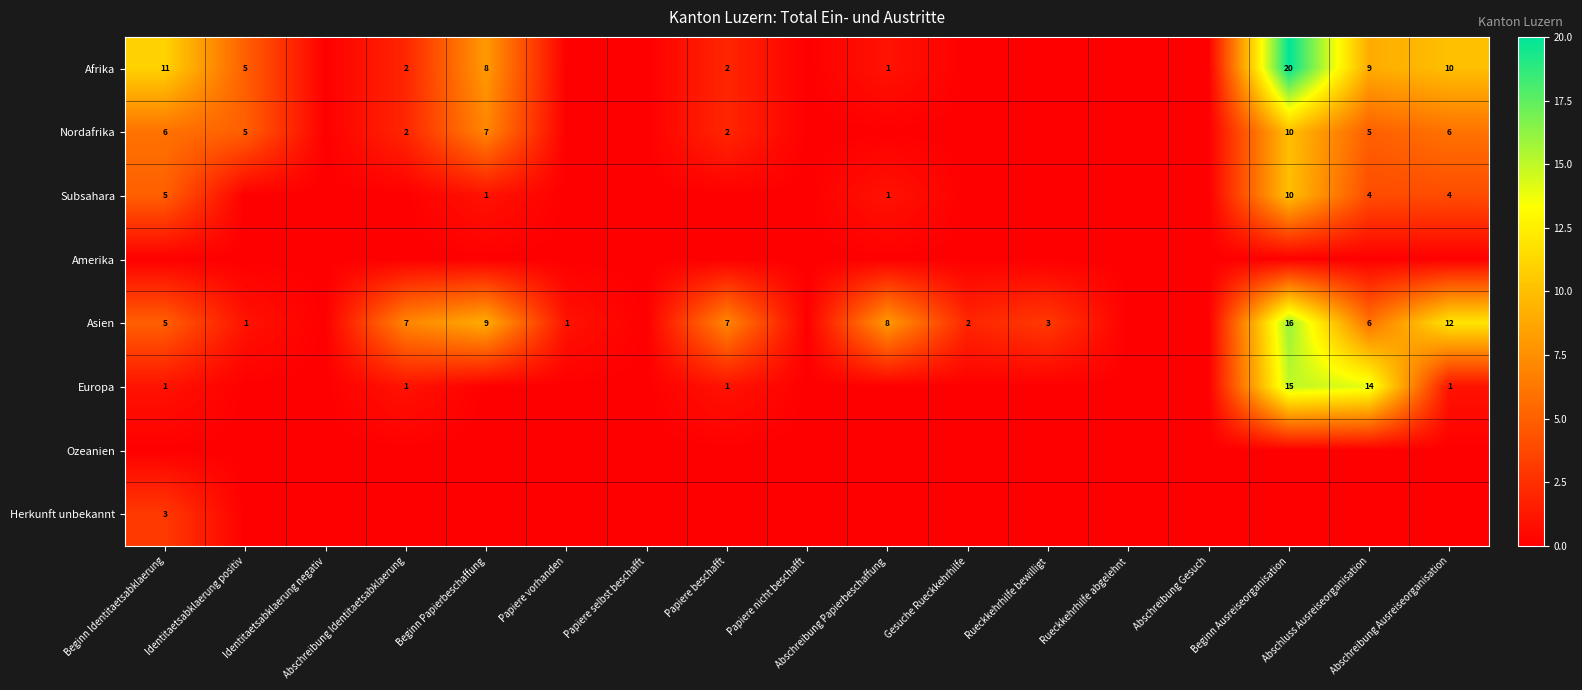

The value of Europa at Abschreibung Ausreiseorganisation is 0. True or false?

False